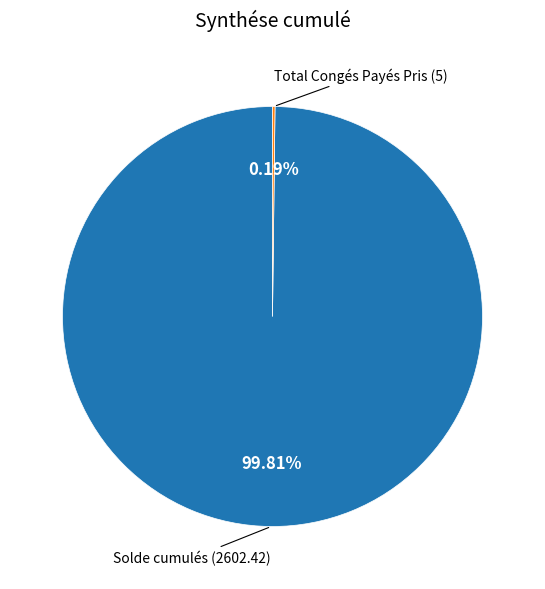

Does any single category account for the majority?

Yes